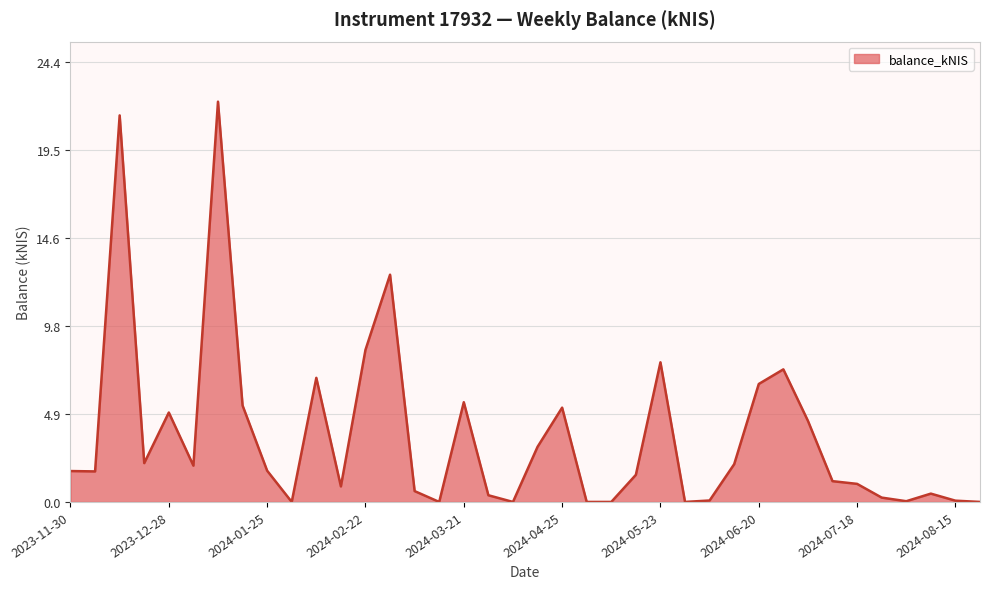

What is the difference between the maximum and minimum values?

22.2